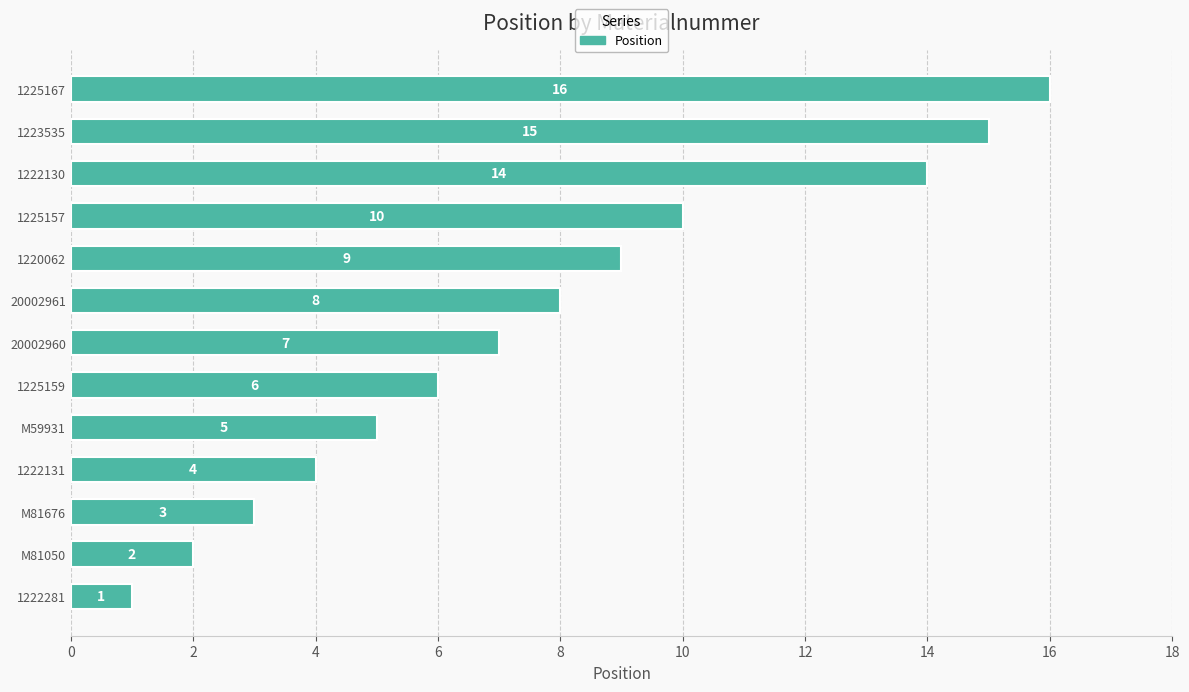

Reading top to bottom, transcribe all the data shown in this chart.

1225167=16	1223535=15	1222130=14	1225157=10	1220062=9	20002961=8	20002960=7	1225159=6	M59931=5	1222131=4	M81676=3	M81050=2	1222281=1